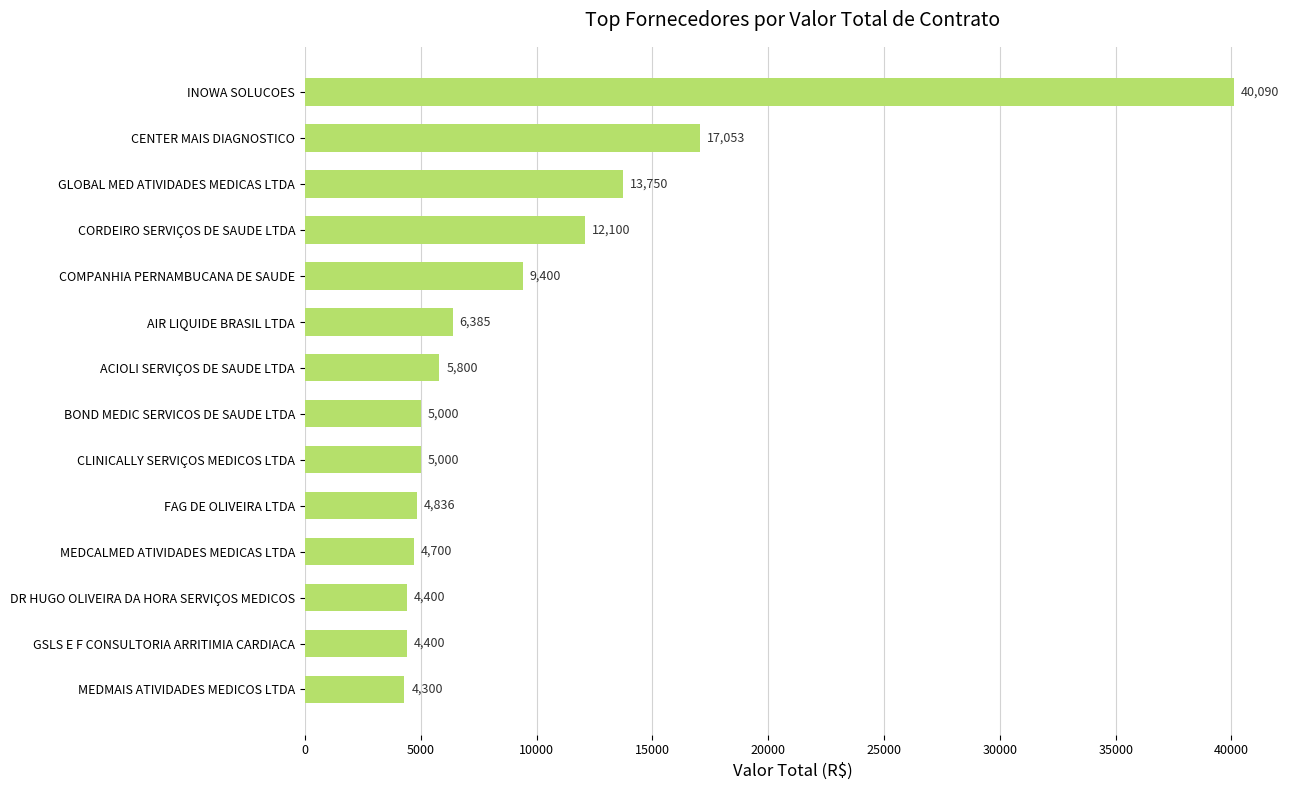

The value at FAG DE OLIVEIRA LTDA is 3052.4. True or false?

False